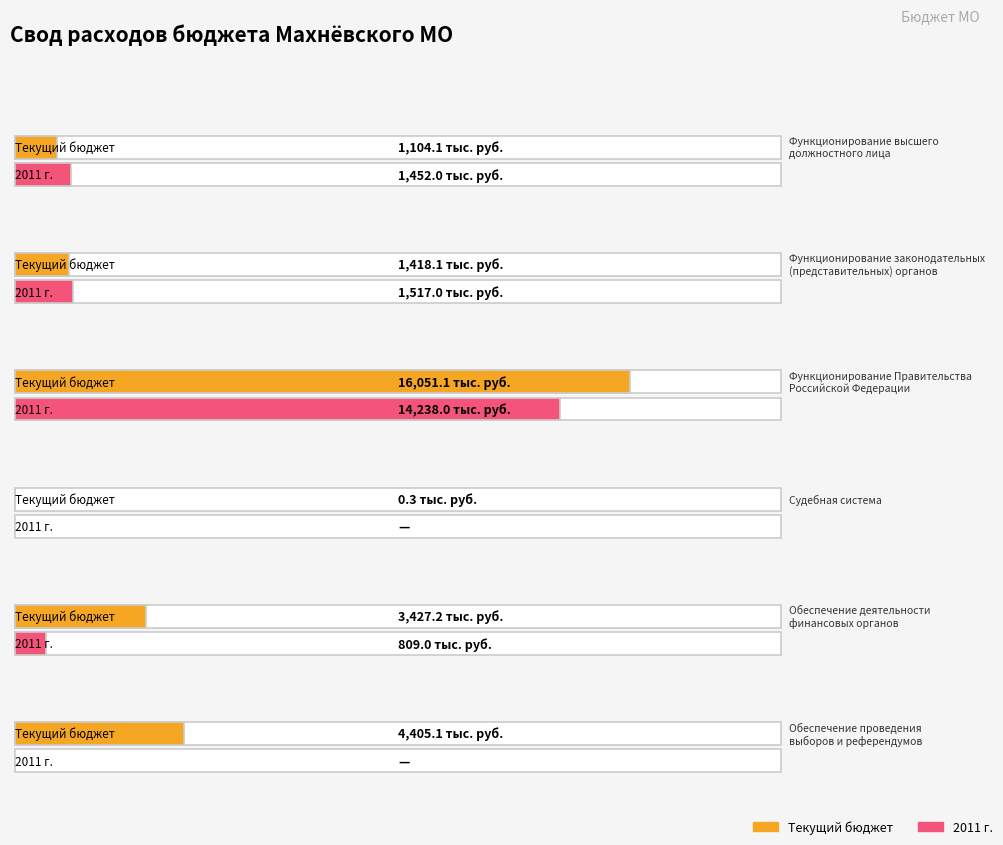

The value of Average utilization at Обеспечение деятельности
финансовых органов is 3427.2. True or false?

True